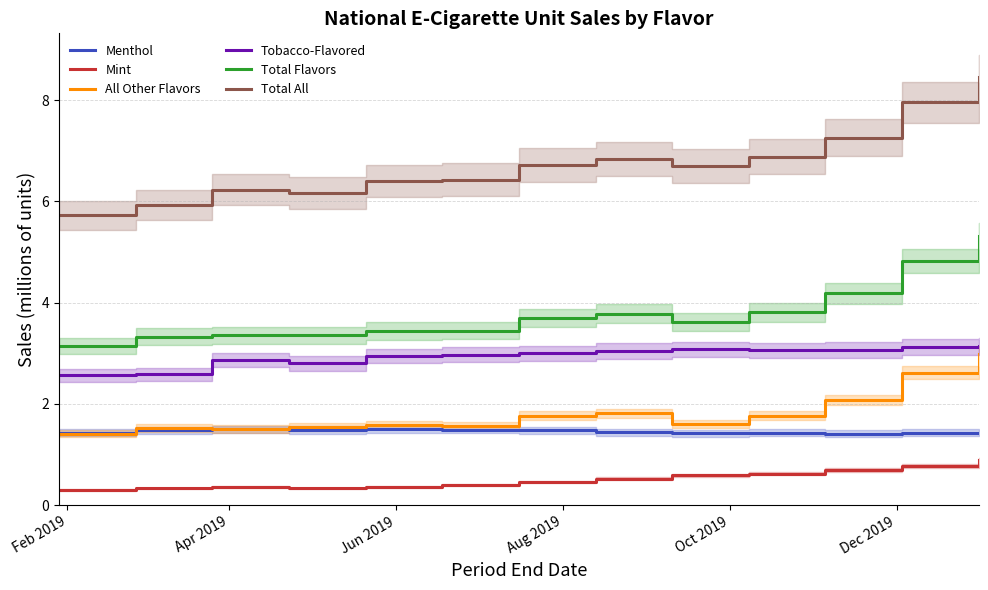

What is the maximum value for Menthol?

1.5